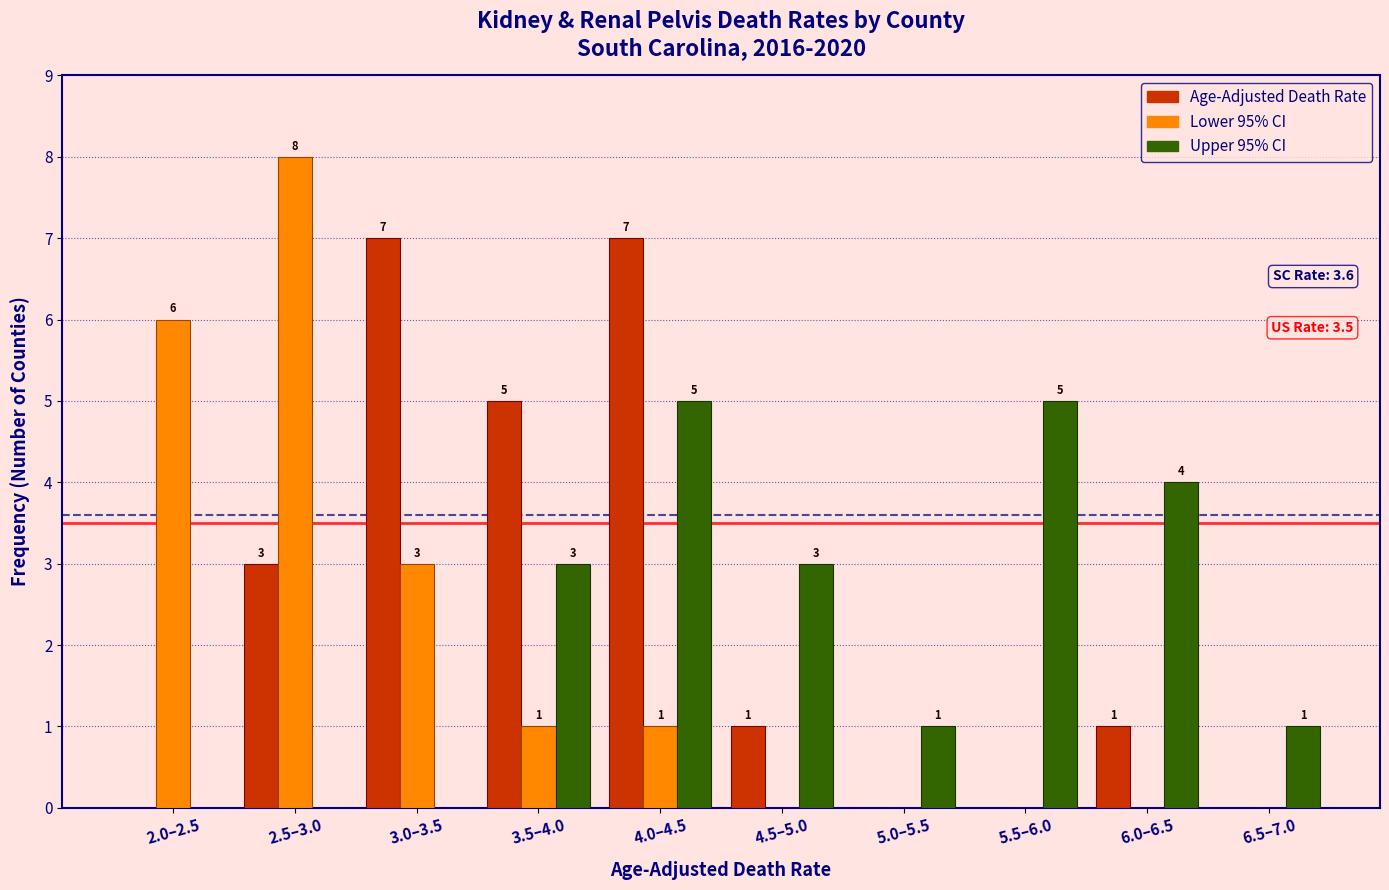

Which category has the highest value across all series?

2.5–3.0